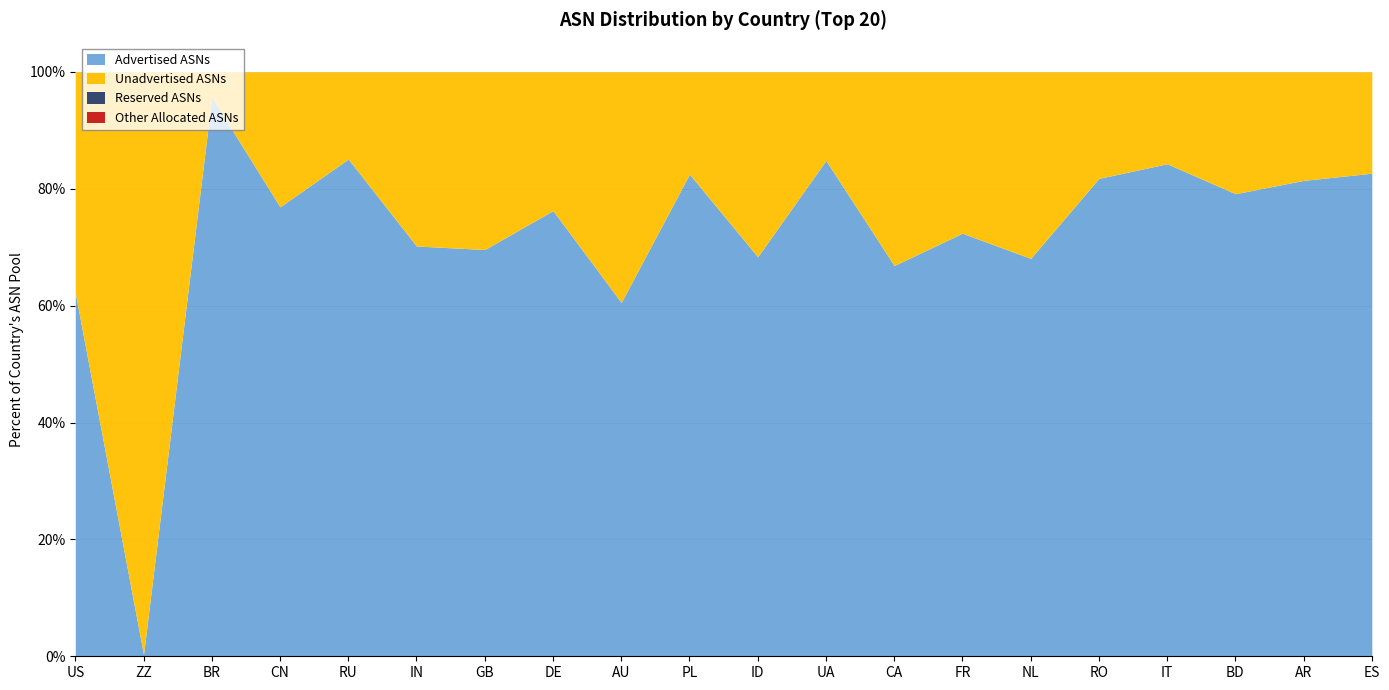

True or false: Unadvertised ASNs has more than 1 points higher than both neighbors.

True